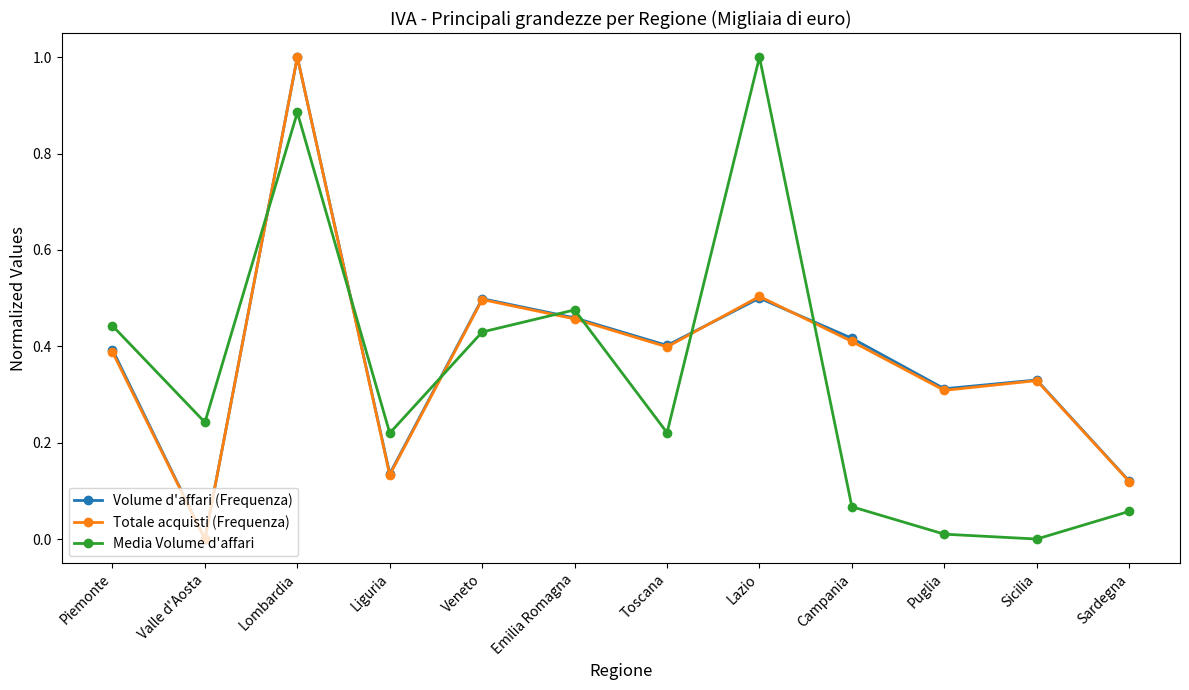

What is the label of the 2nd point from the left?

Valle d'Aosta